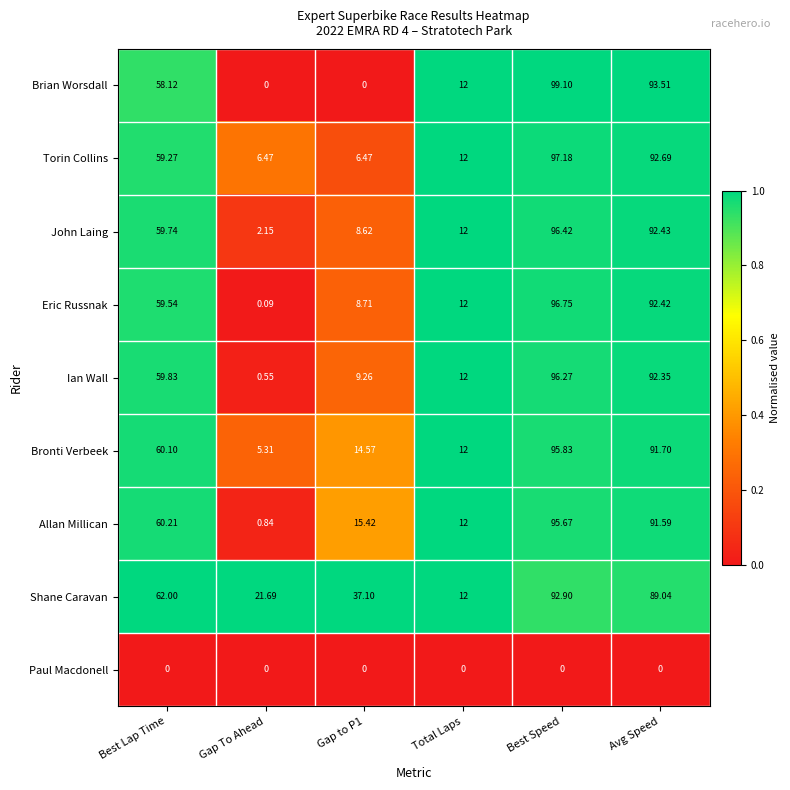

Where does the Torin Collins series first go above 59?

Best Lap Time